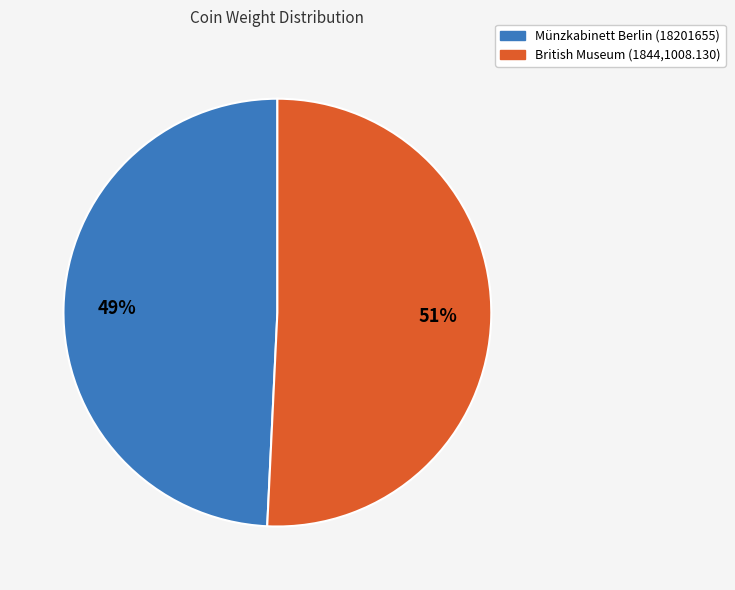

Count the number of slices in the pie.

2